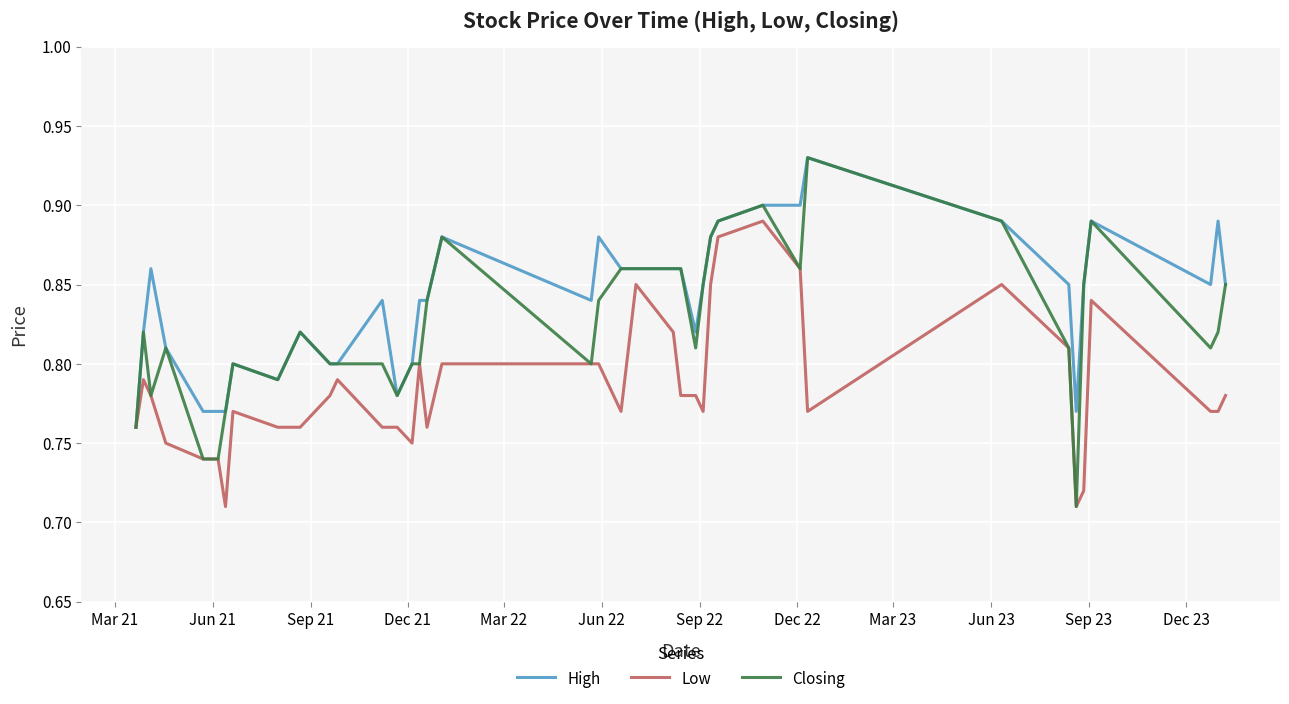

How many series are shown in this chart?

3